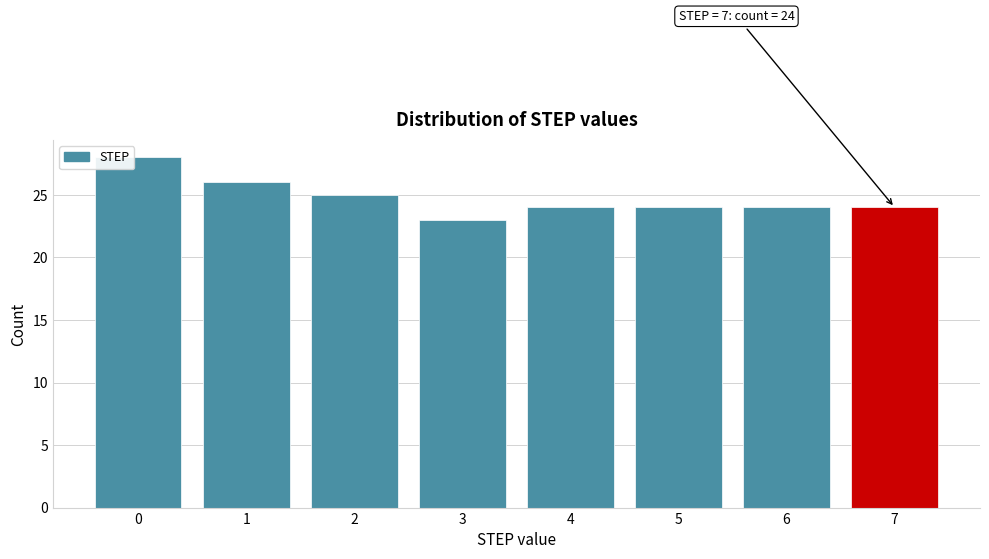

Reading left to right, transcribe all the data shown in this chart.

28	26	25	23	24	24	24	24